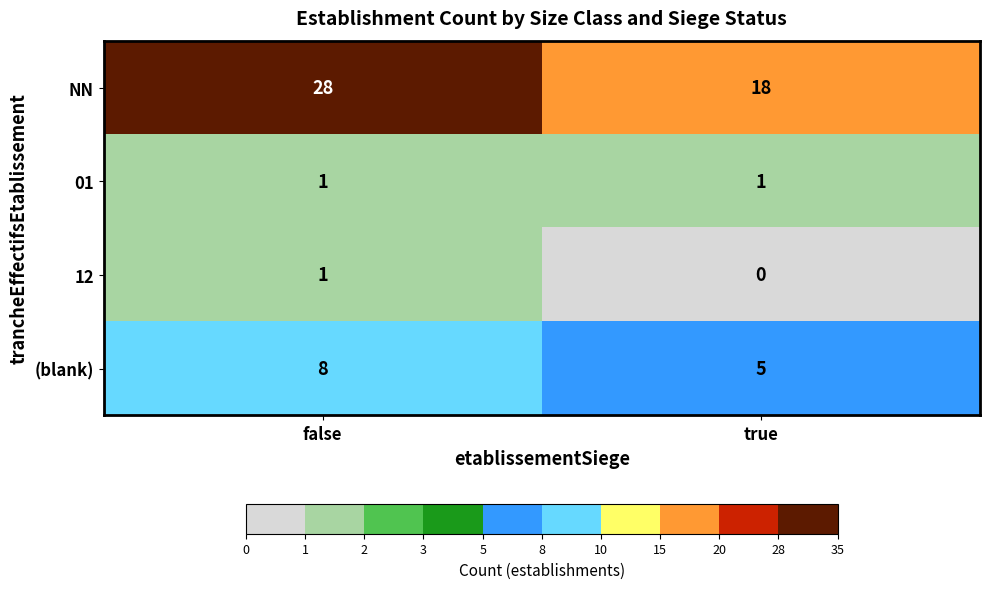

What is the sum of all (blank) values?

13